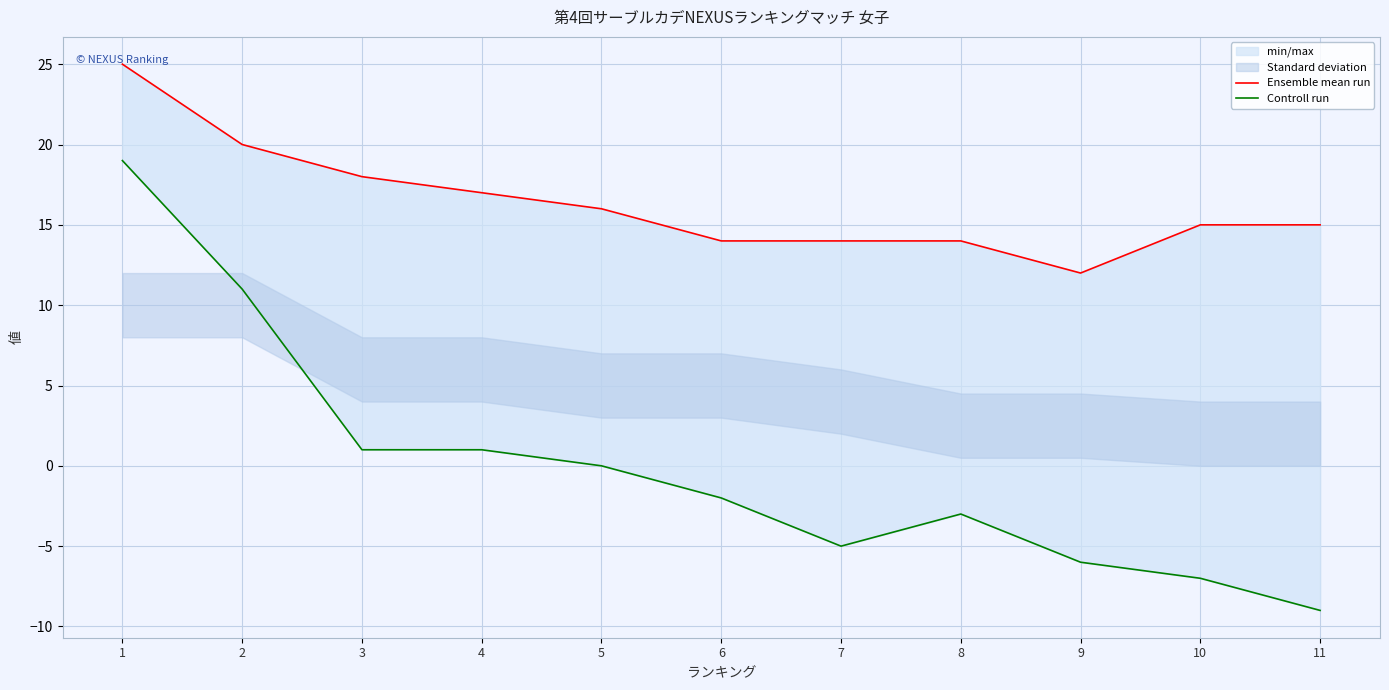

Rank the series at 11 from highest to lowest value.

Ensemble mean run, Controll run